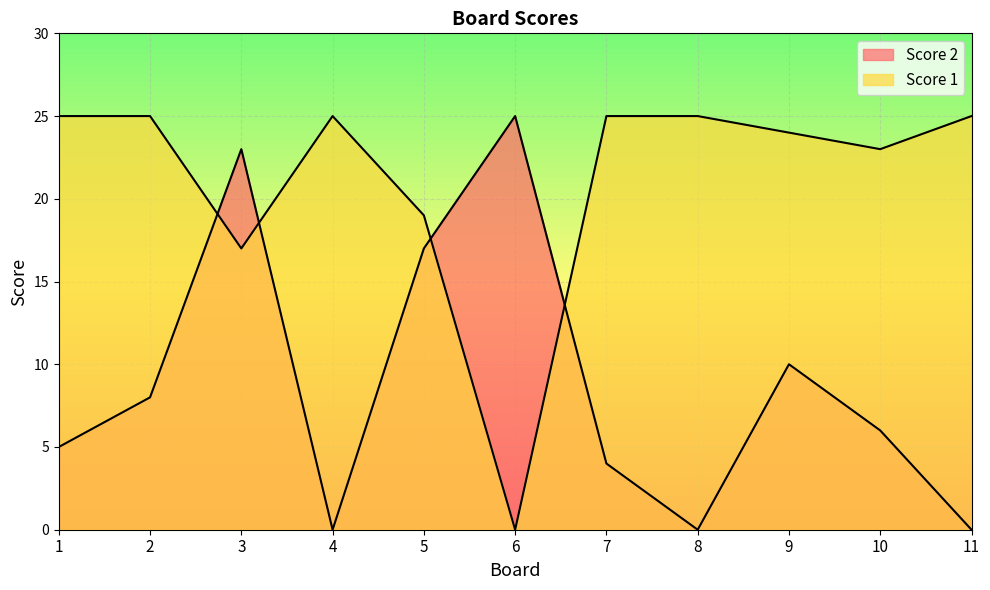

Is it true that Score 1 equals 35 at 9?

False